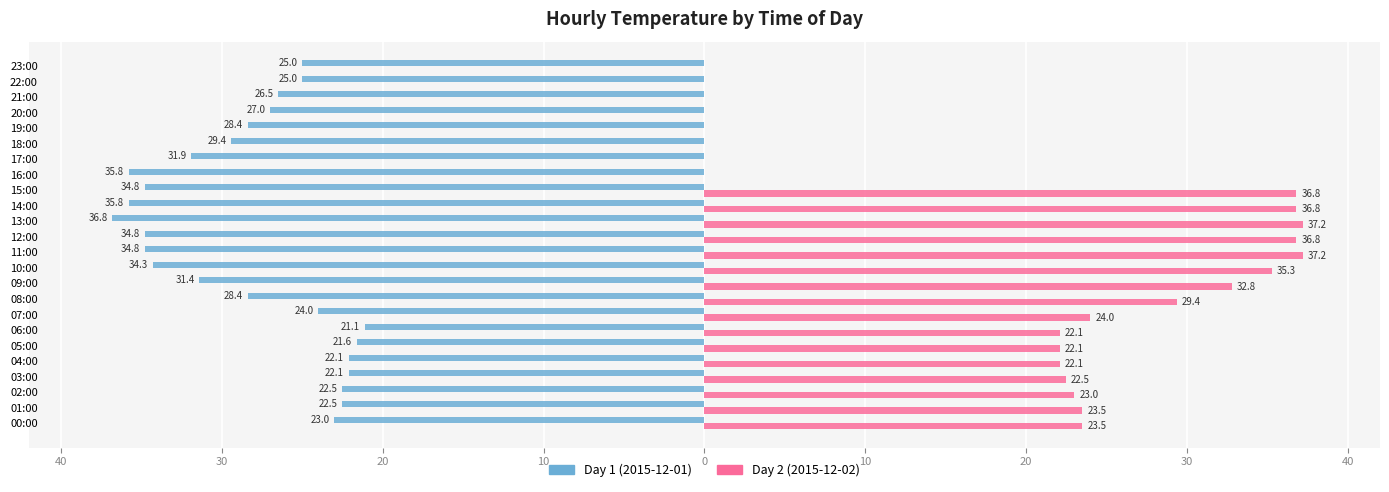

Reading left to right, extract all data points from this chart.

Day 1 (2015-12-01): -23.0	-22.5	-22.5	-22.1	-22.1	-21.6	-21.1	-24.0	-28.4	-31.4	-34.3	-34.8	-34.8	-36.8	-35.8	-34.8	-35.8	-31.9	-29.4	-28.4	-27.0	-26.5	-25.0	-25.0
Day 2 (2015-12-02): 23.5	23.5	23.0	22.5	22.1	22.1	22.1	24.0	29.4	32.8	35.3	37.2	36.8	37.2	36.8	36.8	0.0	0.0	0.0	0.0	0.0	0.0	0.0	0.0